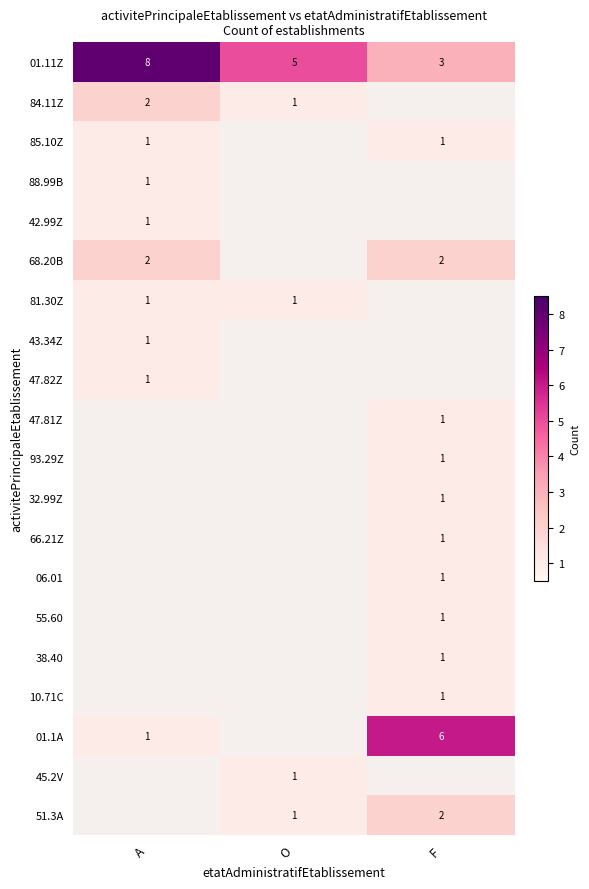

What is the sum of the 68.20B values at A and F?

4